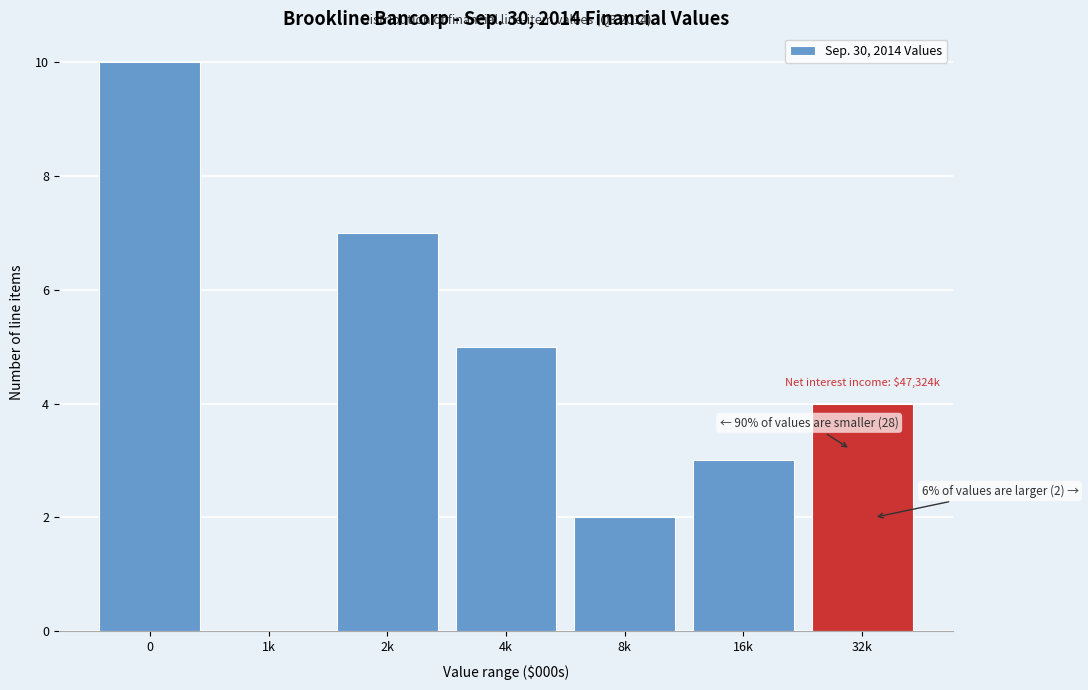

Reading right to left, transcribe all the data shown in this chart.

32k=4	16k=3	8k=2	4k=5	2k=7	1k=0	0=10